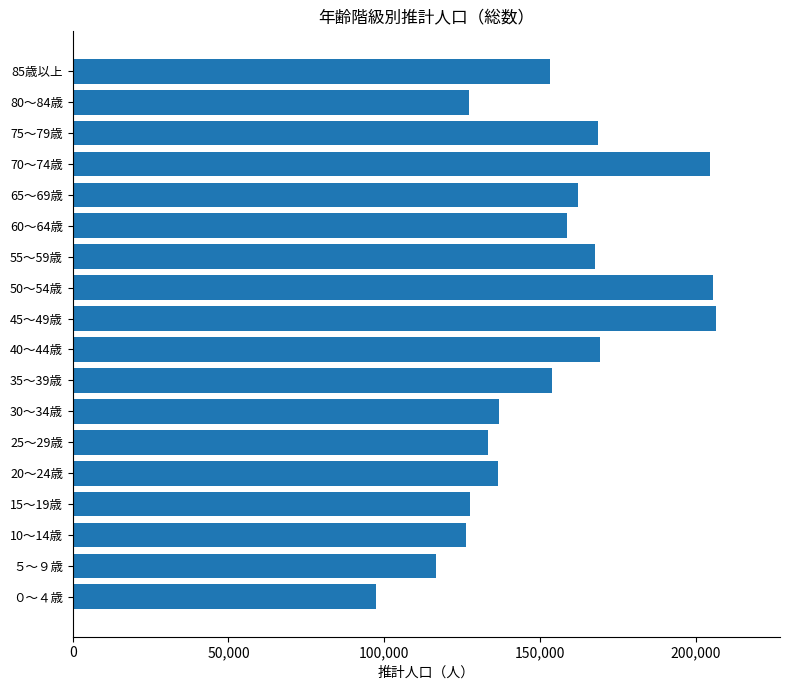

What is the average value?

152889.7